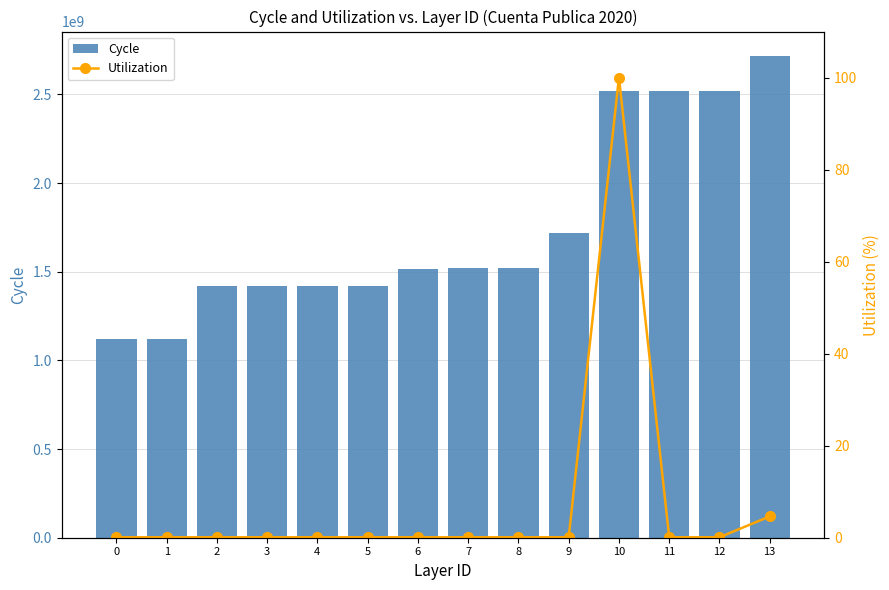

Read the Utilization value at 13.

4.6